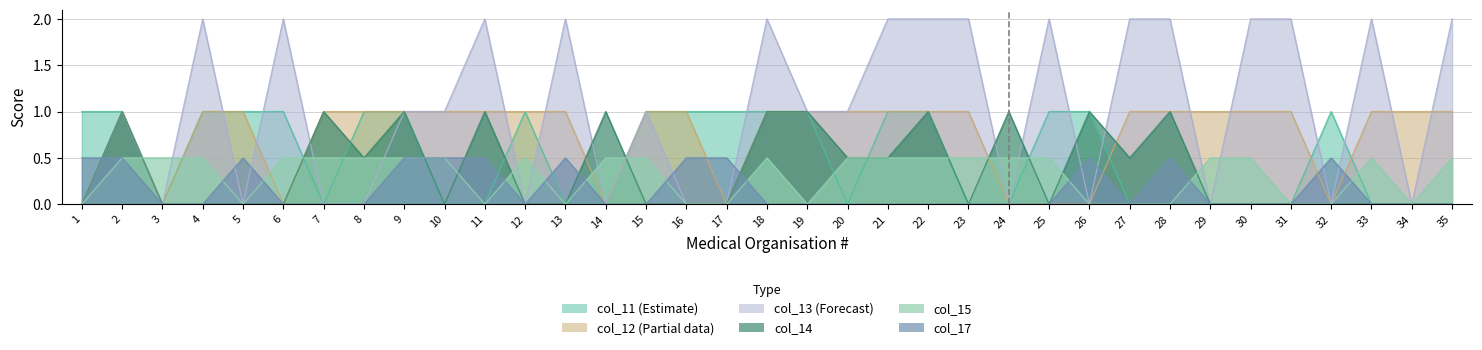

What is the sum of the col_13 values at 35 and 19?

3.0